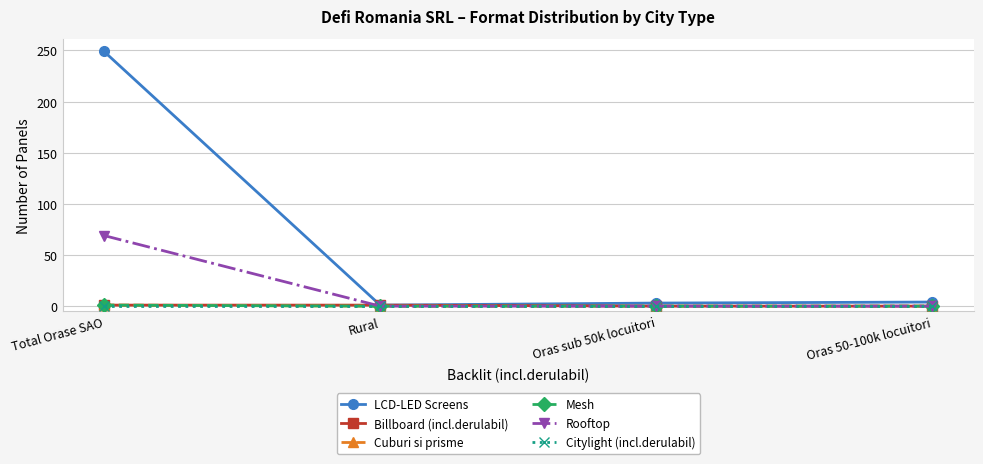

The Billboard (incl.derulabil) series shows 0 at Oras sub 50k locuitori. True or false?

True